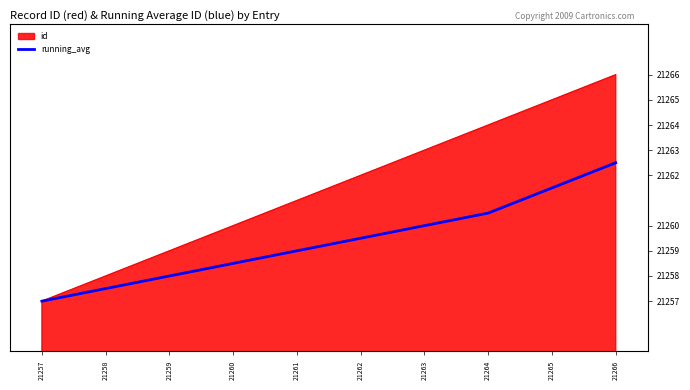

Rank the series at 21259 from lowest to highest value.

running_avg, id